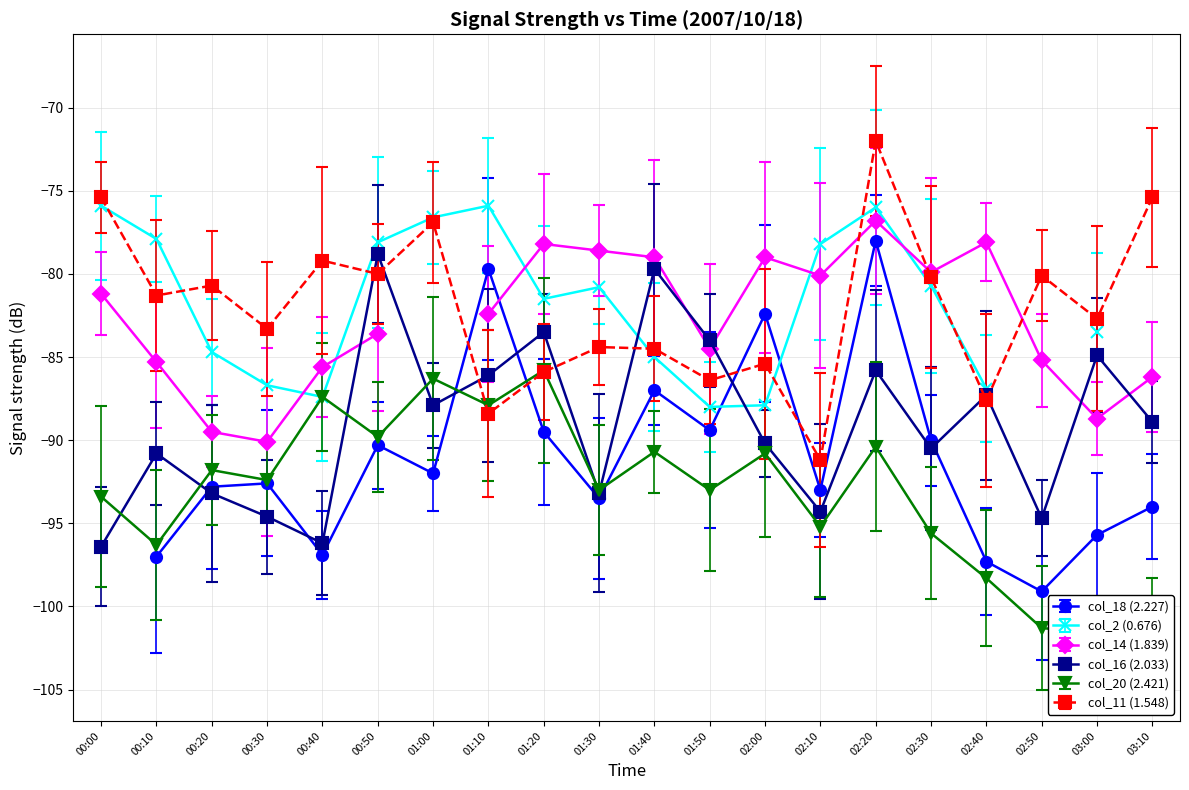

What is the value of the col_11 (1.548) point at the 20th from the left?

-75.4